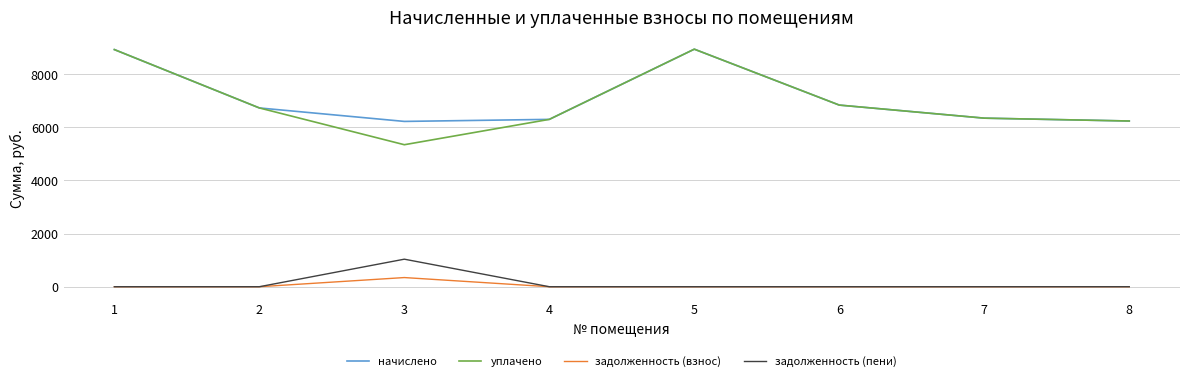

Which series has the largest range (max minus min)?

уплачено